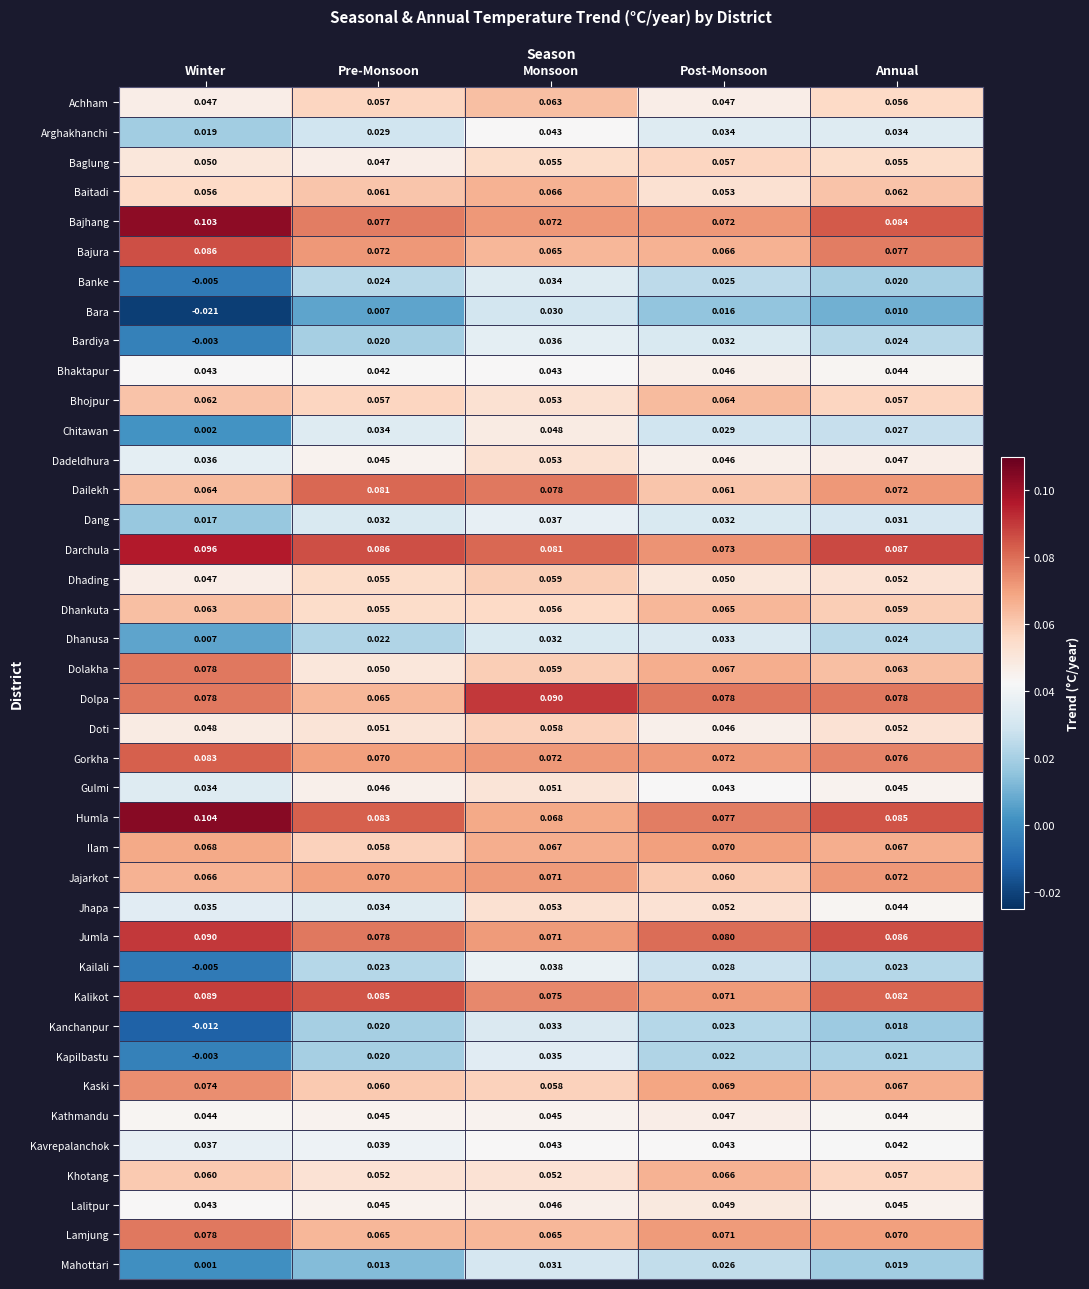

At which label does Gorkha reach its peak?

Winter